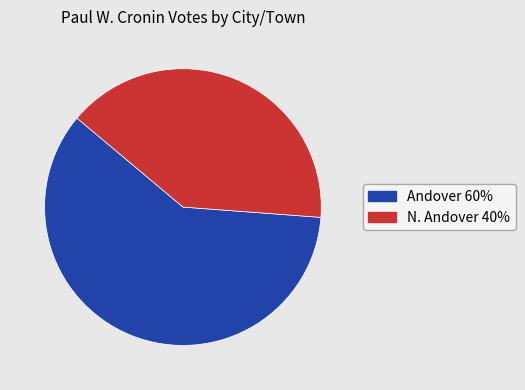

Count the number of slices in the pie.

2